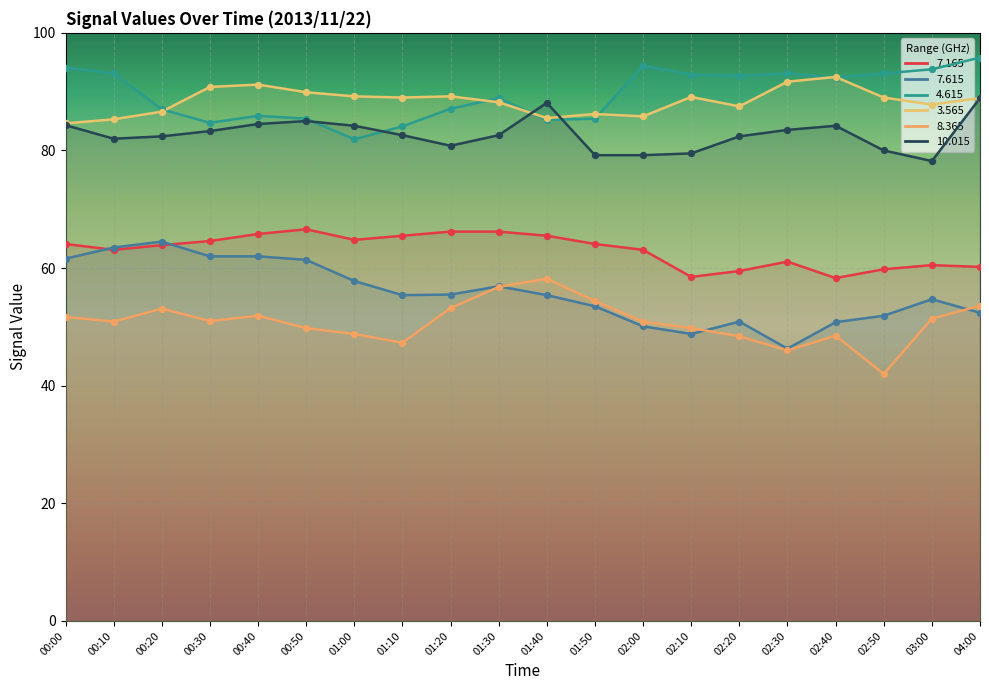

At how many categories does at least one series exceed 85?

20